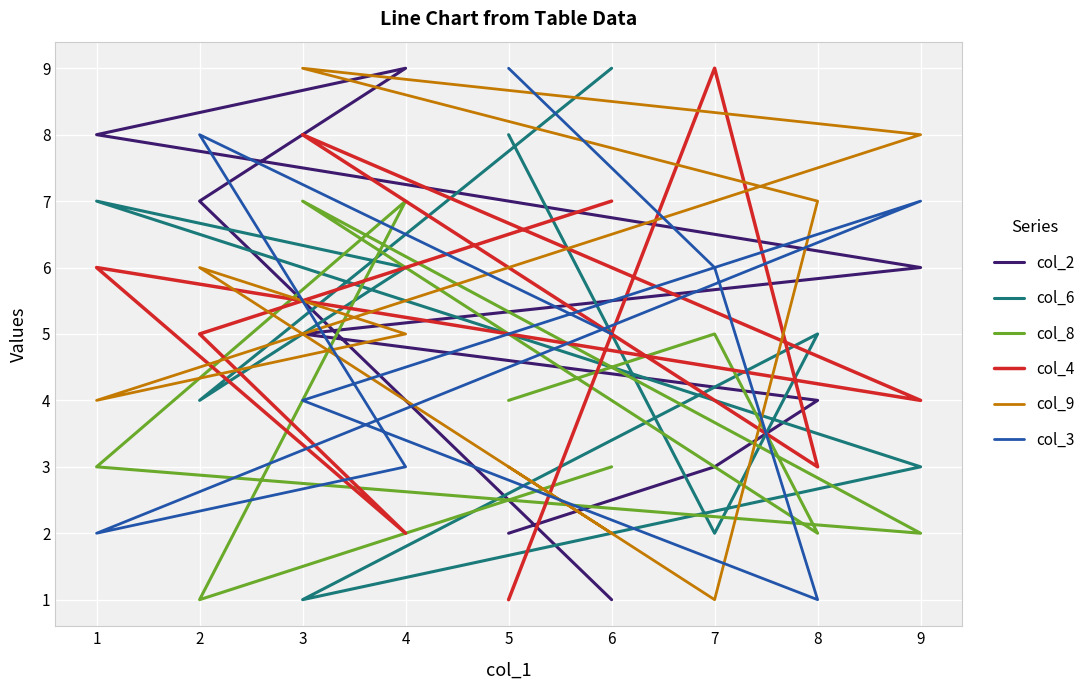

What are all the series names shown in the legend?

col_2, col_6, col_8, col_4, col_9, col_3